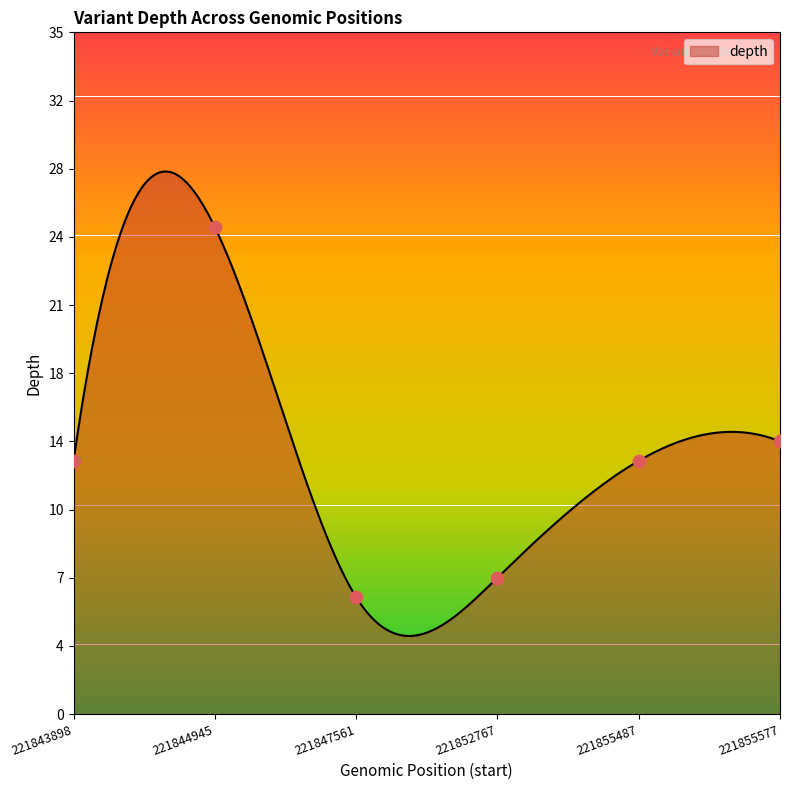

What is the change in value from 221855487 to 221855577?

+1